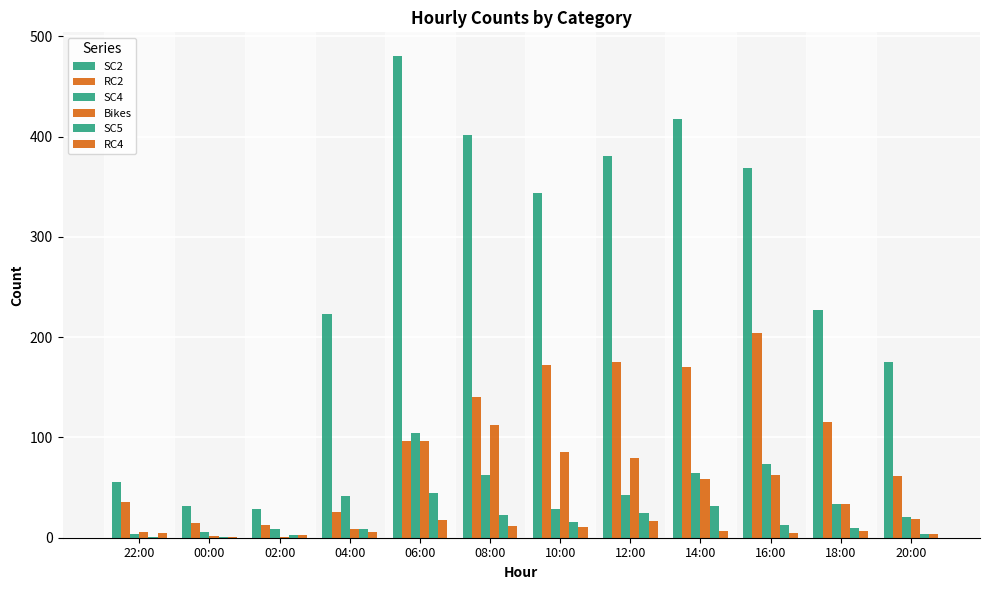

Count the number of categories in the chart.

12